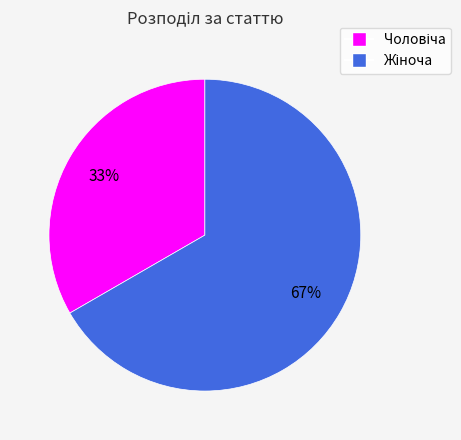

Is there any slice that represents more than half of the pie?

Yes